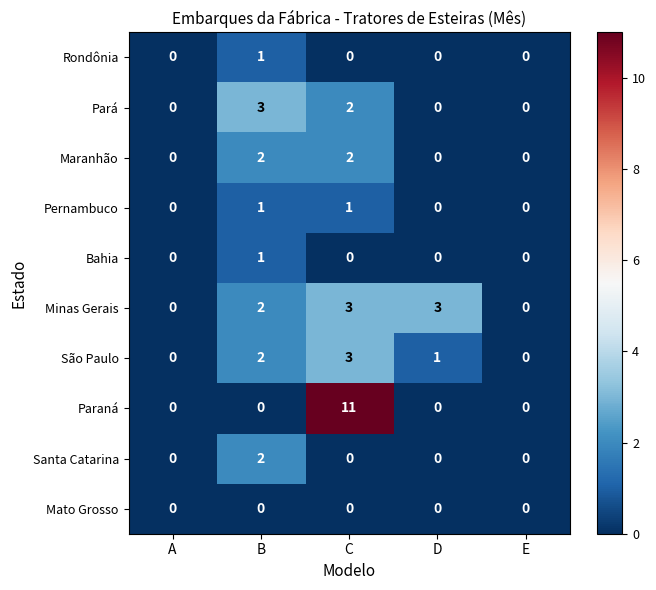

How many series are shown in this chart?

10